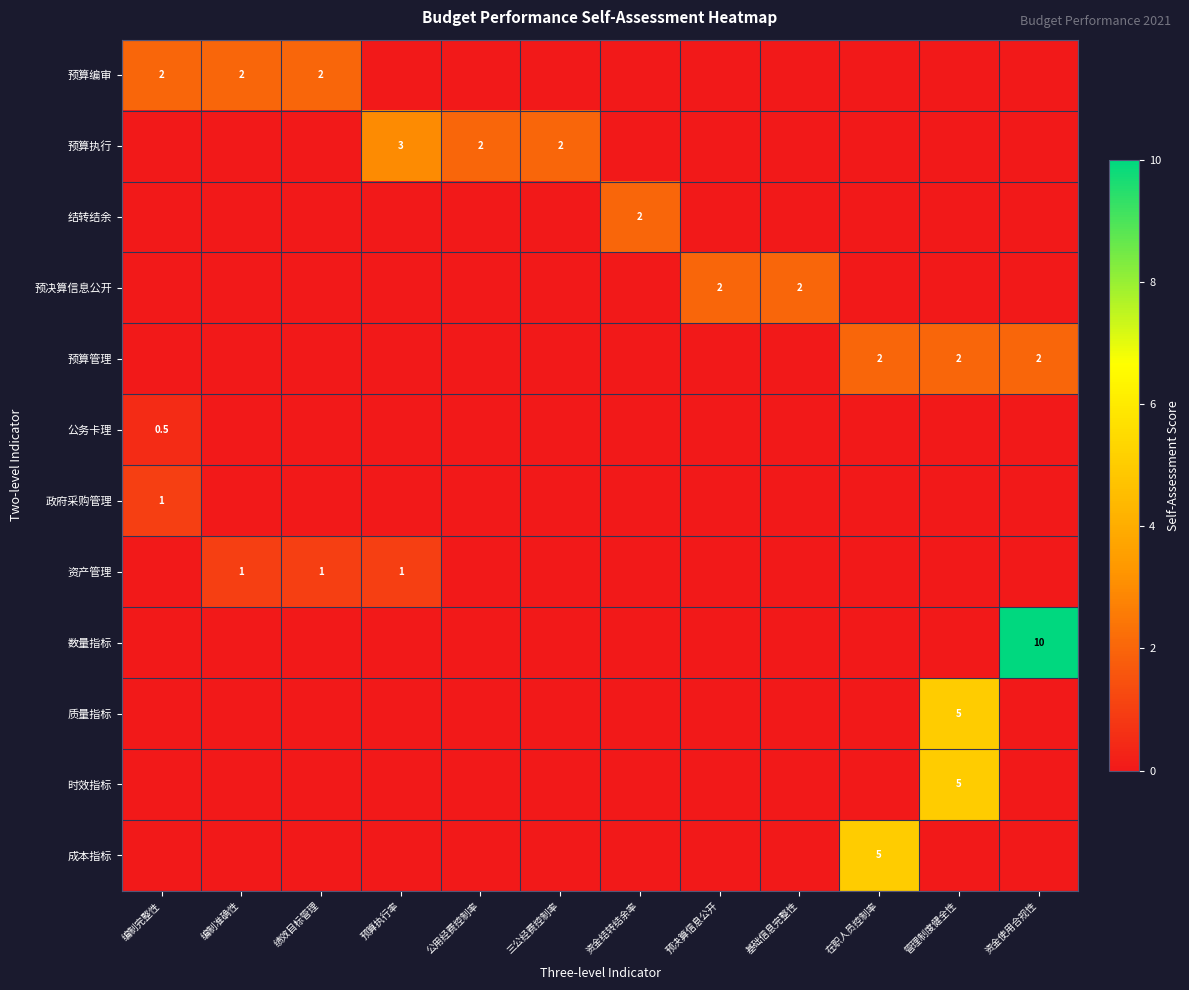

What is the average value of the 资产管理 series?

0.2